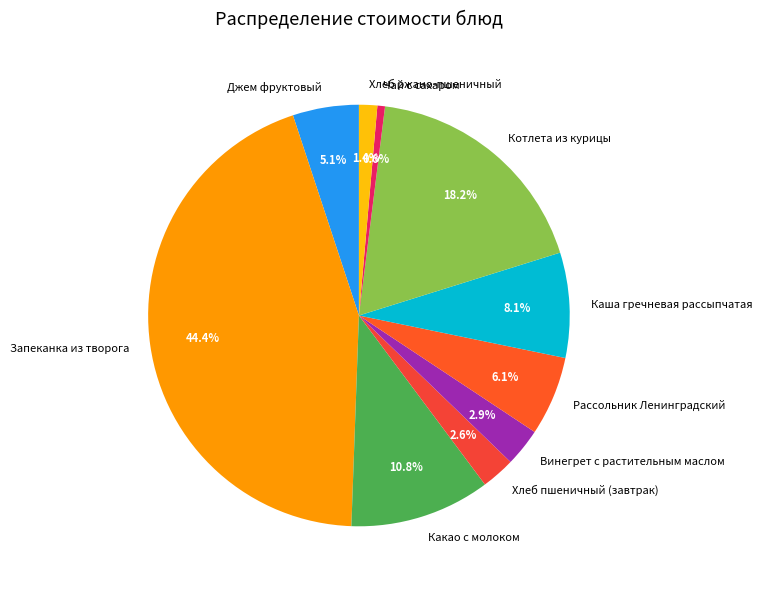

To the nearest percent, what percentage of the pie is Какао с молоком?

11%